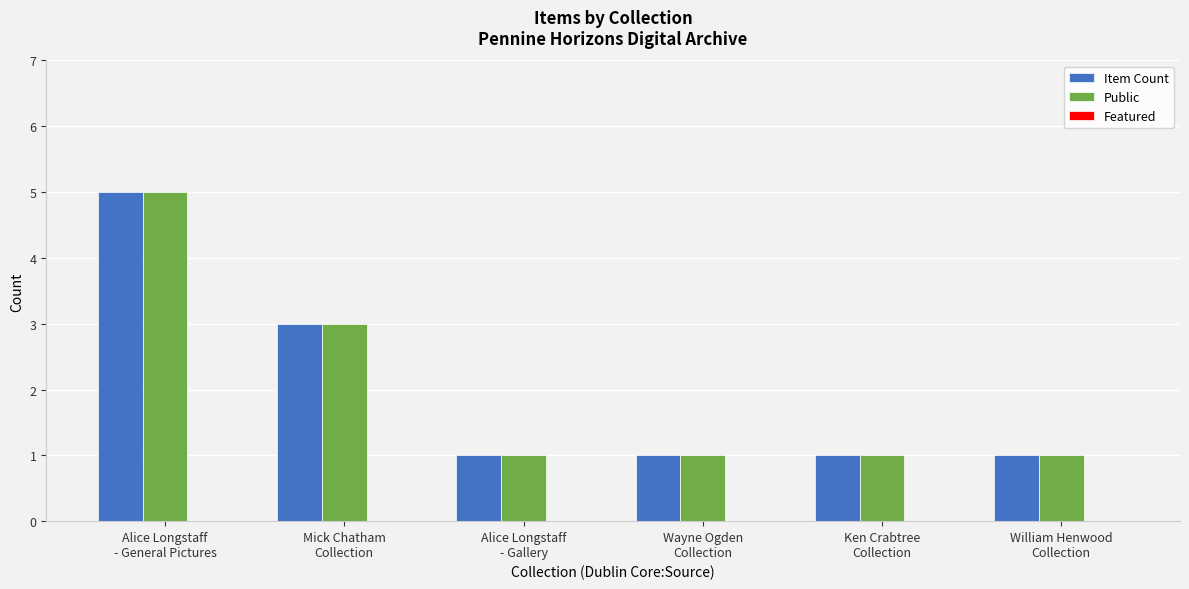

What is the difference between the maximum and second lowest values in the Item Count series?

4